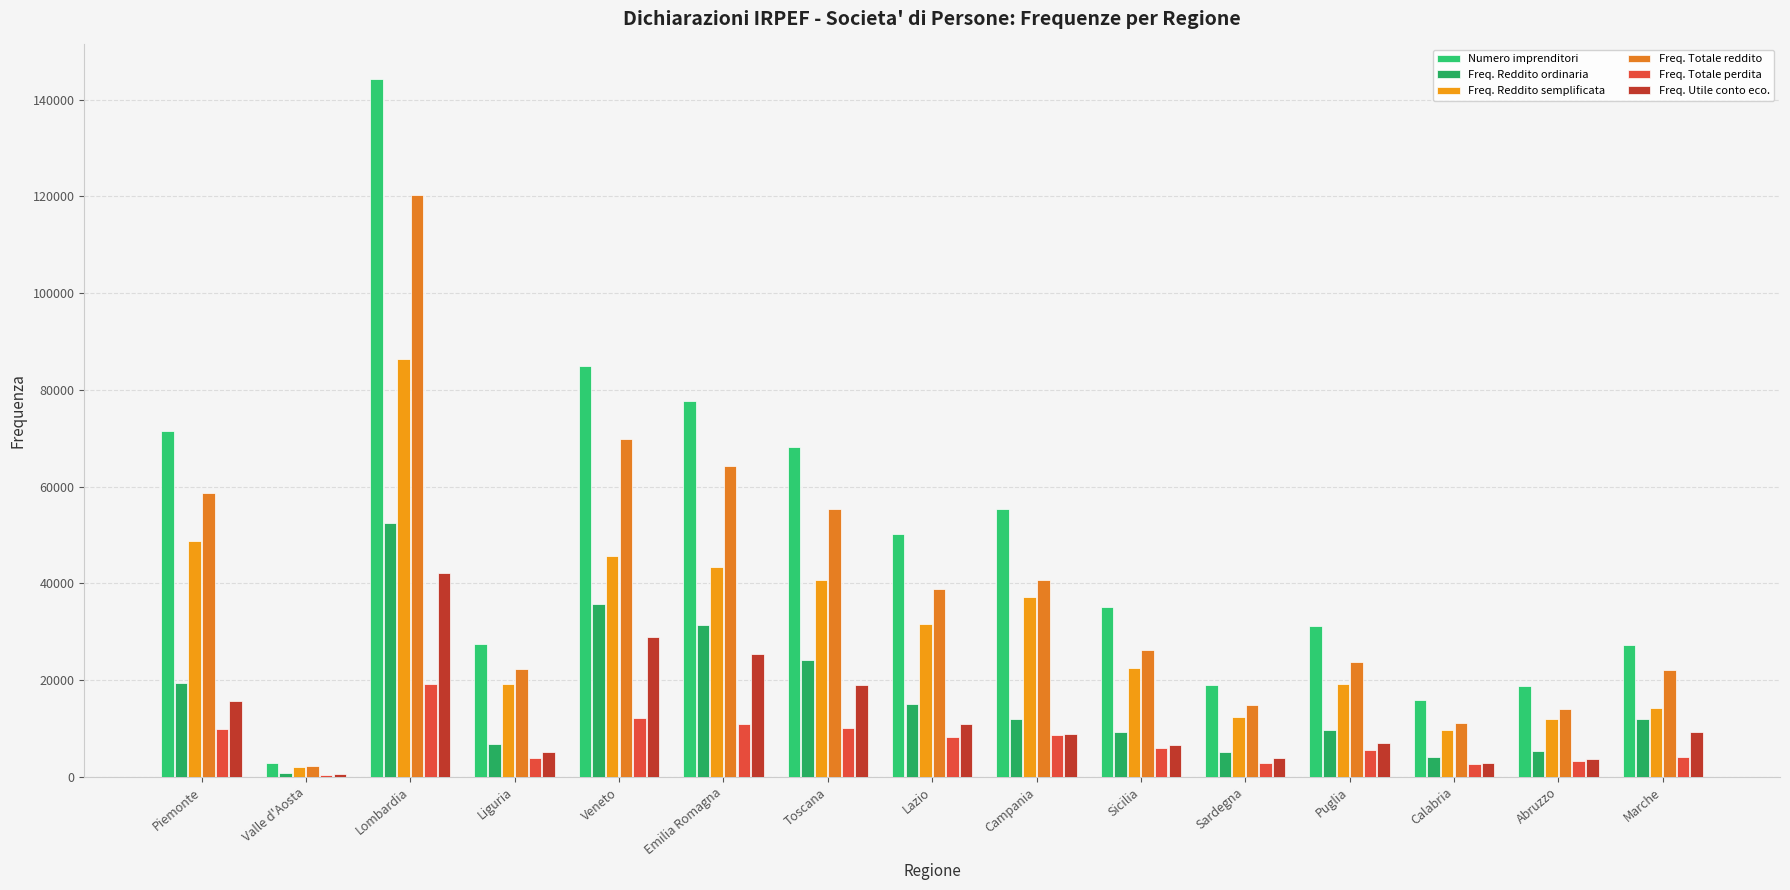

What position from the right is Emilia Romagna?

10